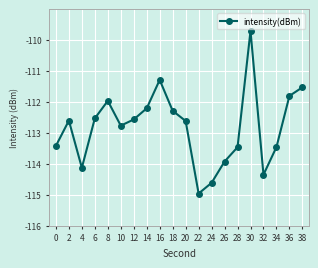

Reading left to right, what are all the values shown in this chart?

-113.4	-112.6	-114.1	-112.5	-112.0	-112.8	-112.6	-112.2	-111.3	-112.3	-112.6	-115.0	-114.6	-113.9	-113.5	-109.7	-114.3	-113.5	-111.8	-111.5